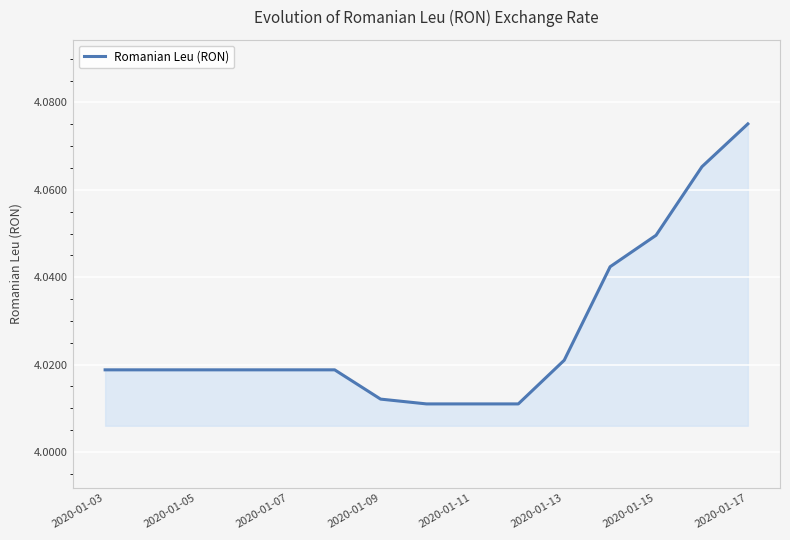

Reading left to right, transcribe all the data shown in this chart.

4.0	4.0	4.0	4.0	4.0	4.0	4.0	4.0	4.0	4.0	4.0	4.0	4.0	4.1	4.1